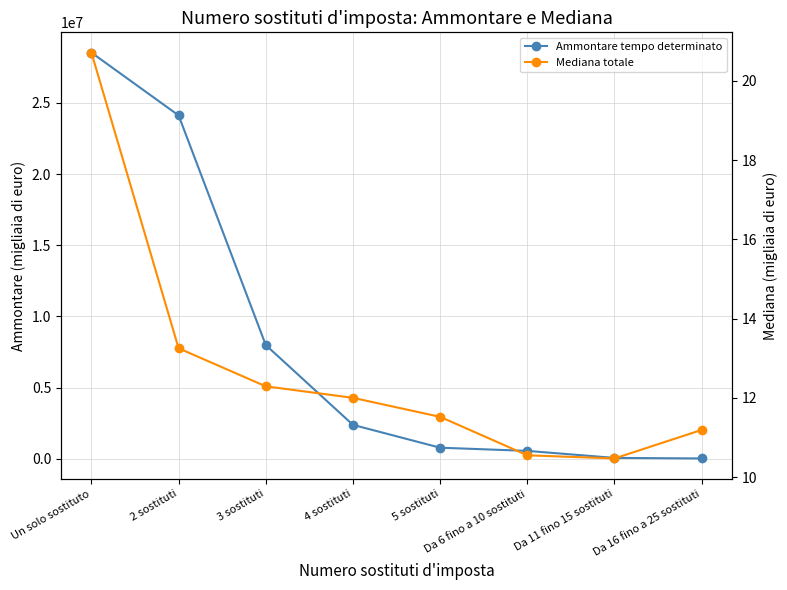

The Ammontare tempo determinato series shows 2326003.9 at 3 sostituti. True or false?

False